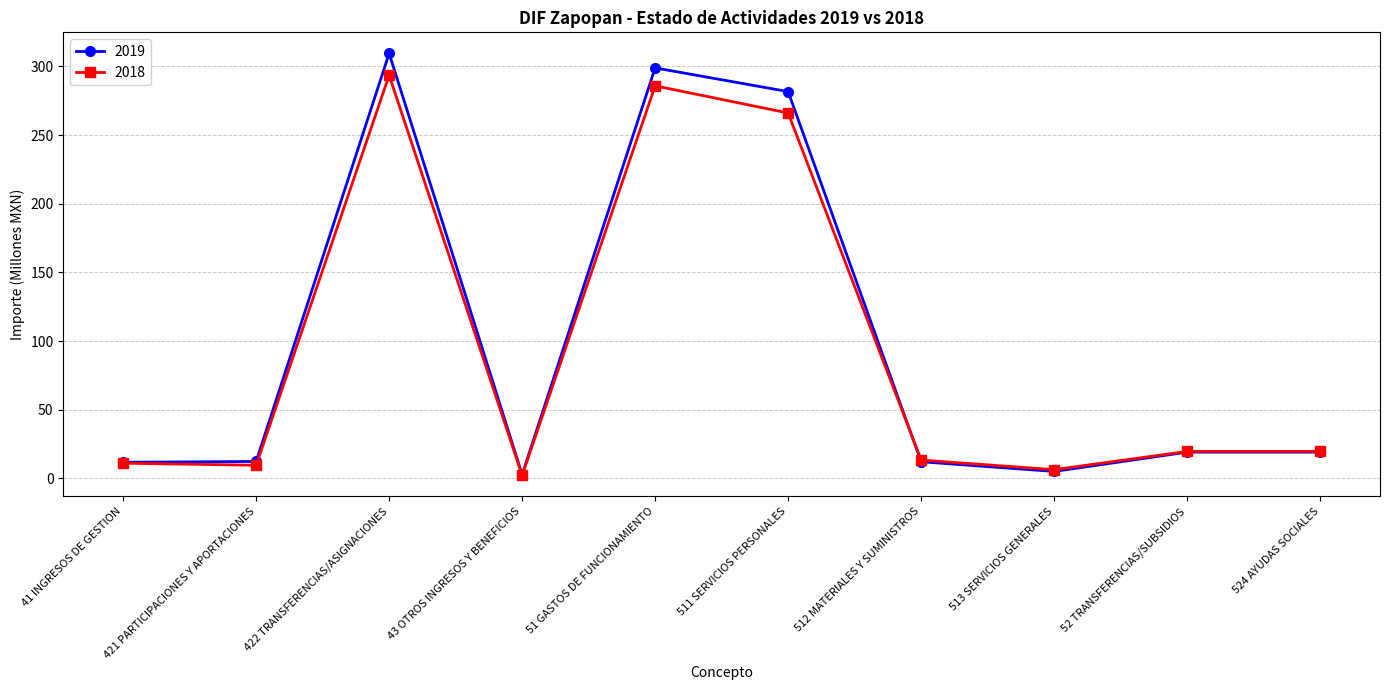

True or false: 2018 has a value of 285.9 at 51 GASTOS DE FUNCIONAMIENTO.

True